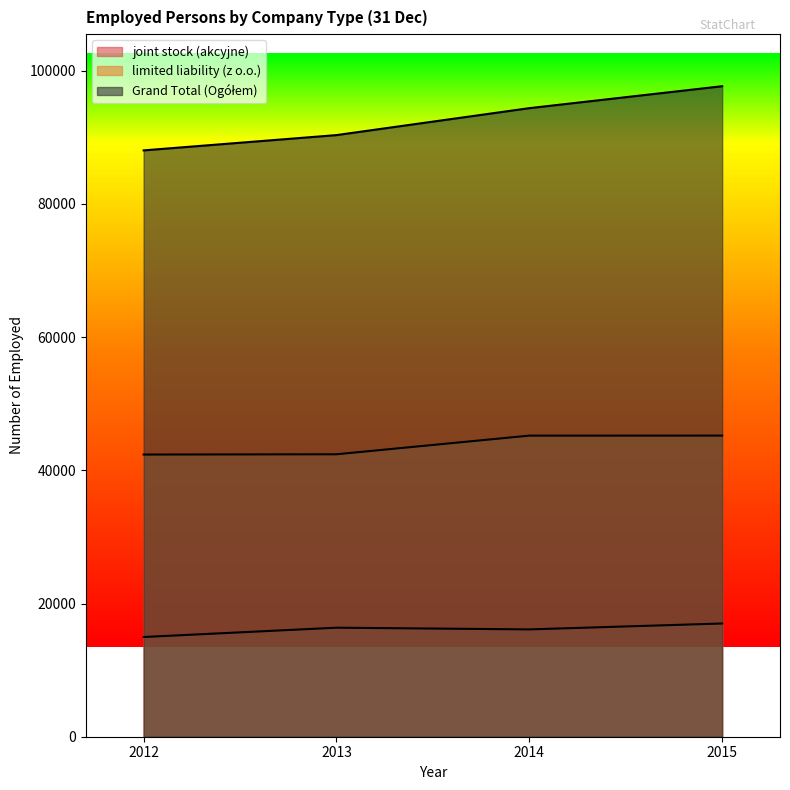

What is the sum of all limited liability (z o.o.) values?

175226